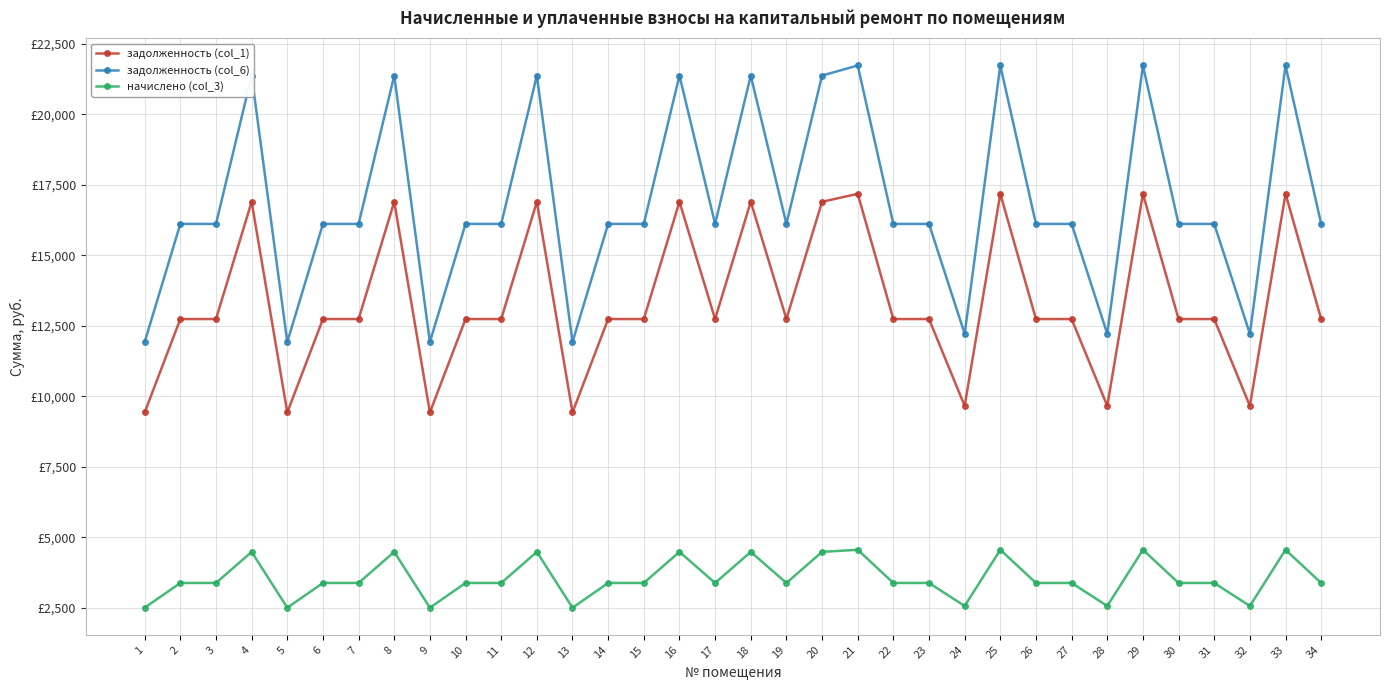

Between 7 and 32, which is larger?

7